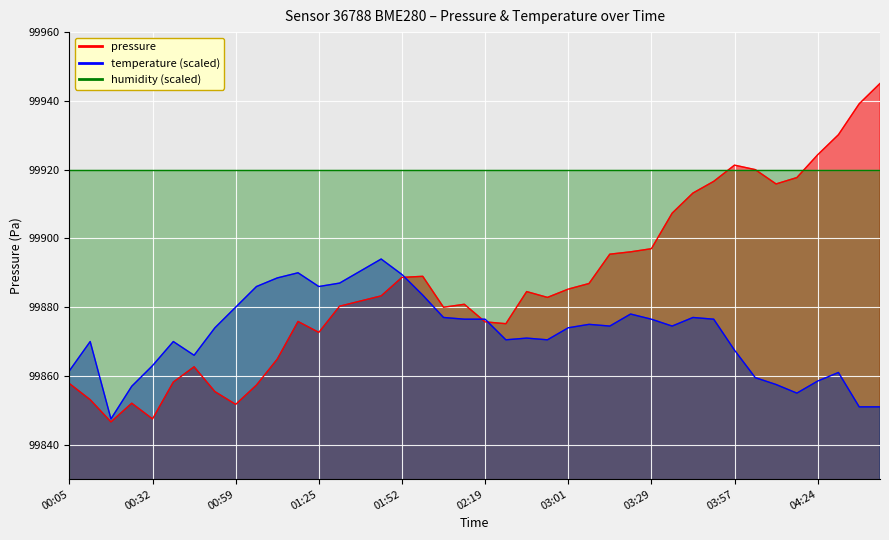

What is the difference between the second highest and minimum values in the pressure series?

92.5